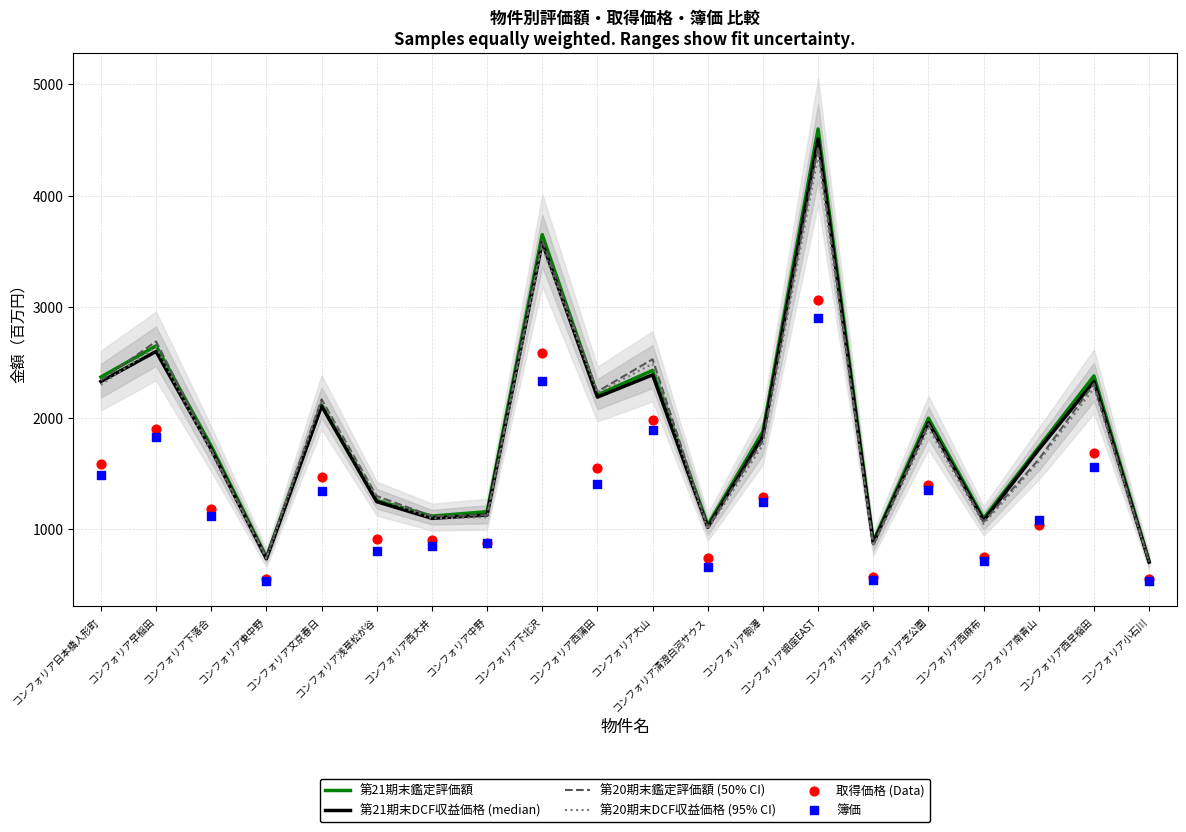

At how many categories does at least one series exceed 1749?

11